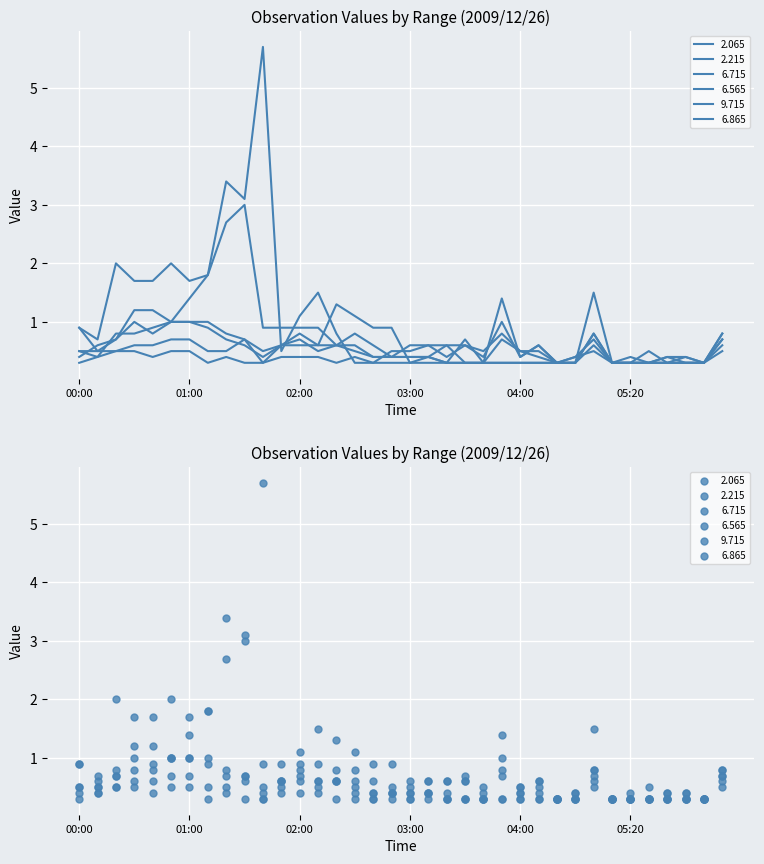

At which category is the sum across all series the highest?

01:20